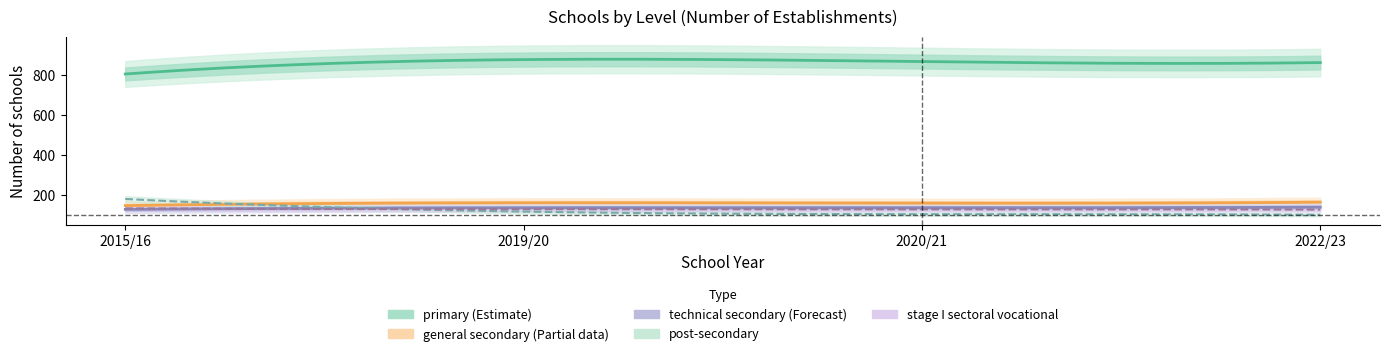

What is the greatest value displayed?

875